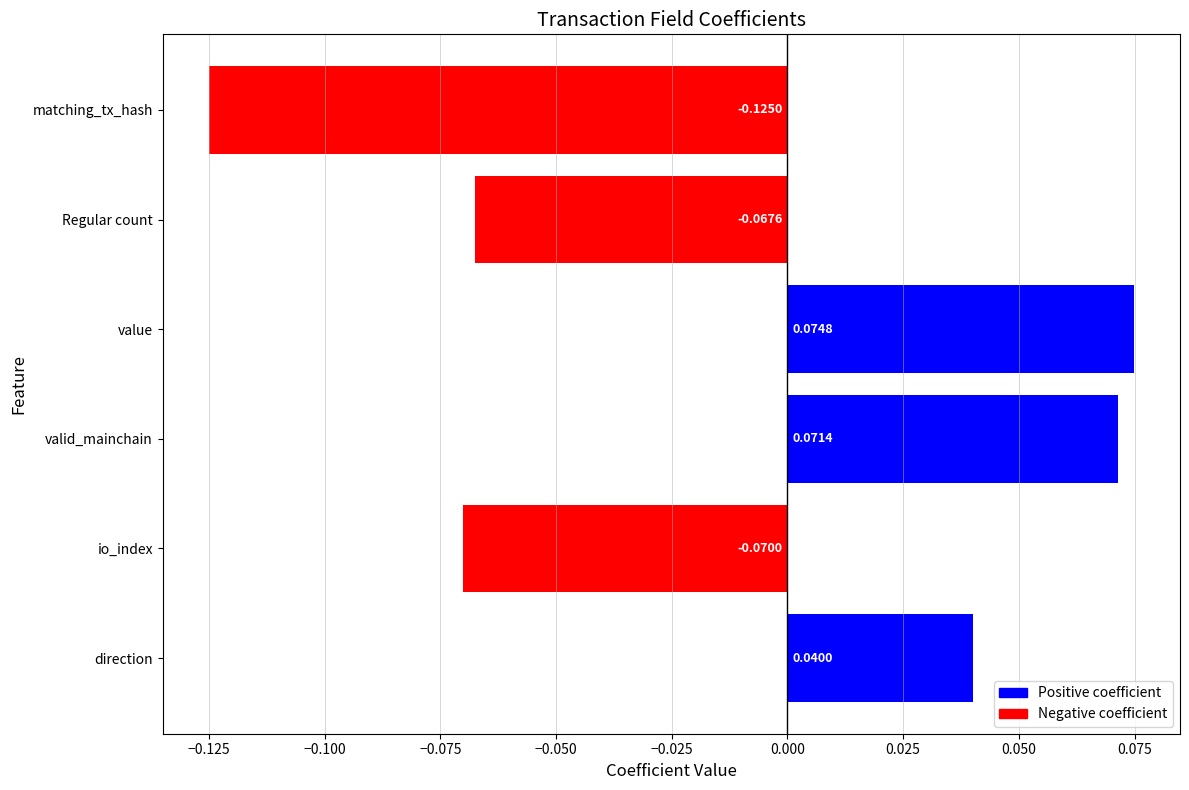

Which label corresponds to the largest value in the chart?

value